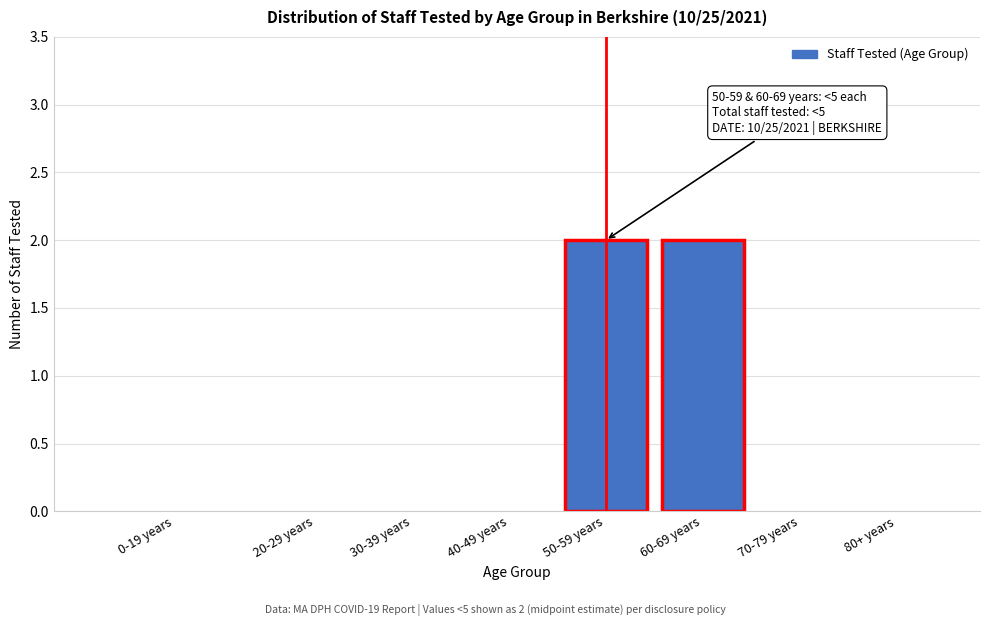

Reading left to right, extract all data points from this chart.

0-19 years=0	20-29 years=0	30-39 years=0	40-49 years=0	50-59 years=2	60-69 years=2	70-79 years=0	80+ years=0